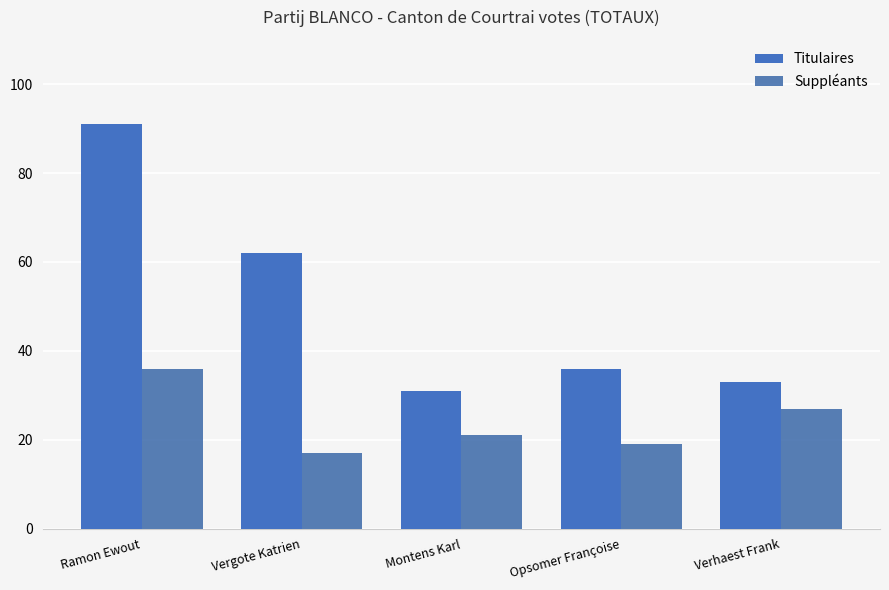

The Suppléants series shows 17 at Vergote Katrien. True or false?

True